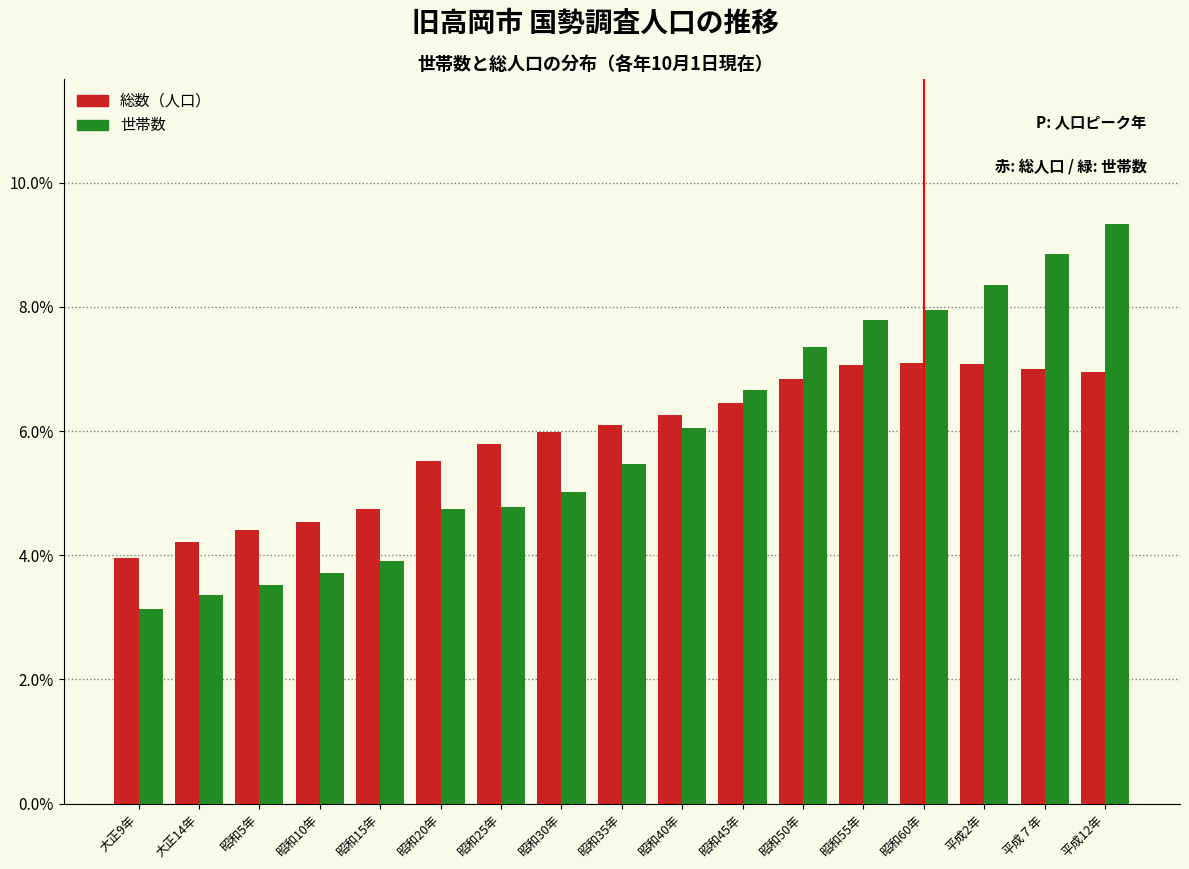

Which category has the highest value across all series?

平成12年